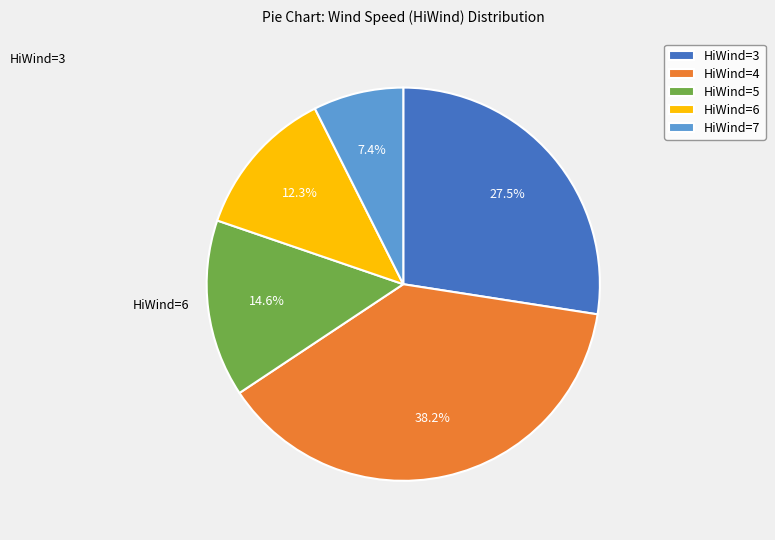

What is the ratio of the value at HiWind=6 to the value at HiWind=5?

0.8